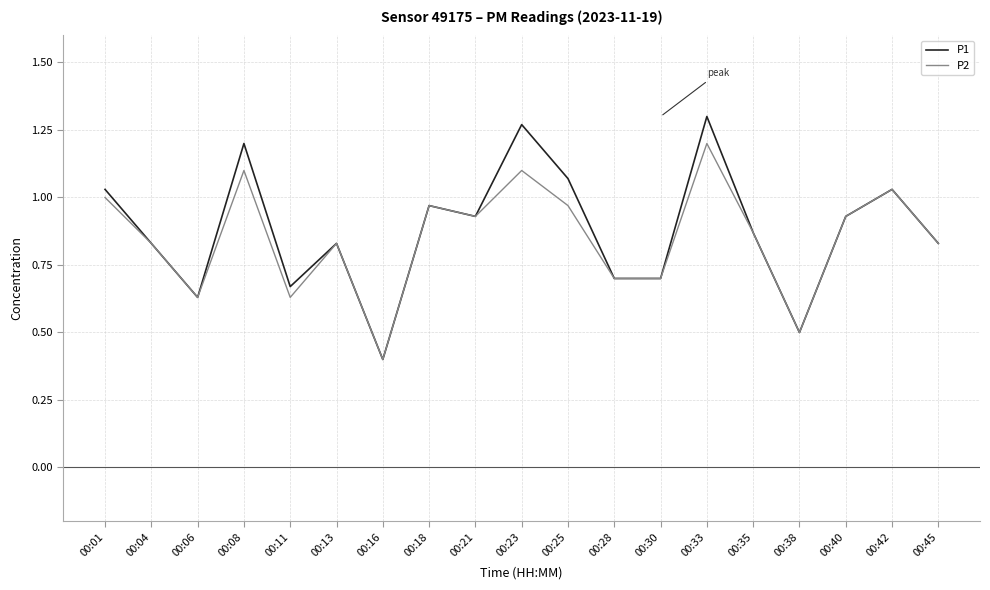

What is the minimum value for P2?

0.4